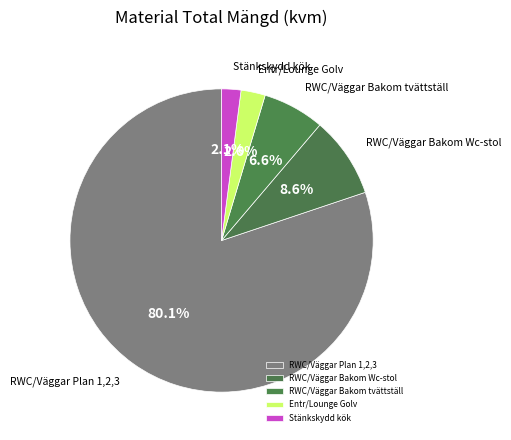

Count the number of slices in the pie.

5